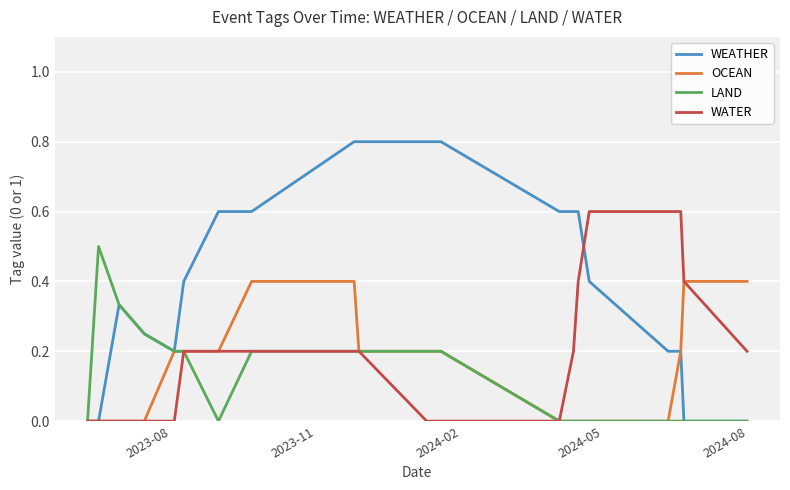

What is the maximum value for WATER?

0.6